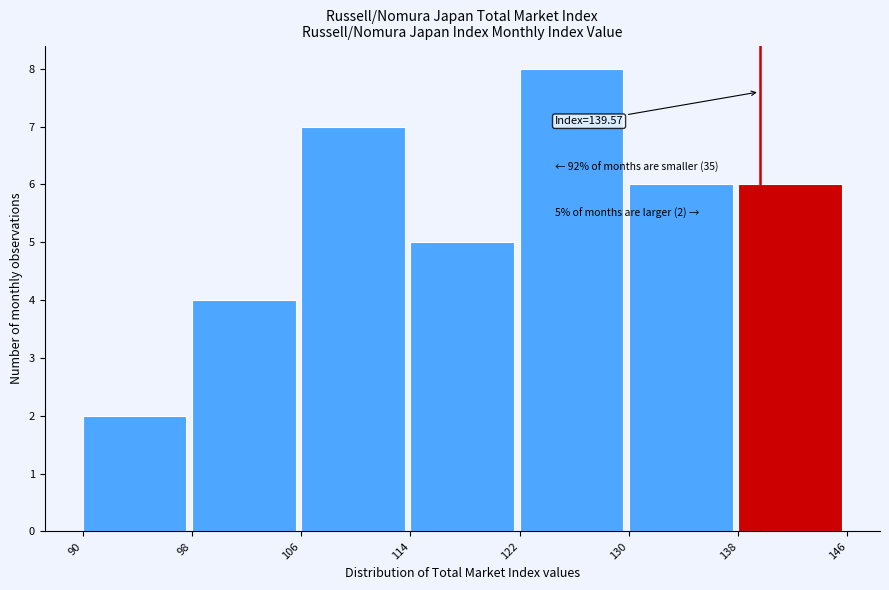

Which range on the x-axis has the tallest bar?

122 to 130